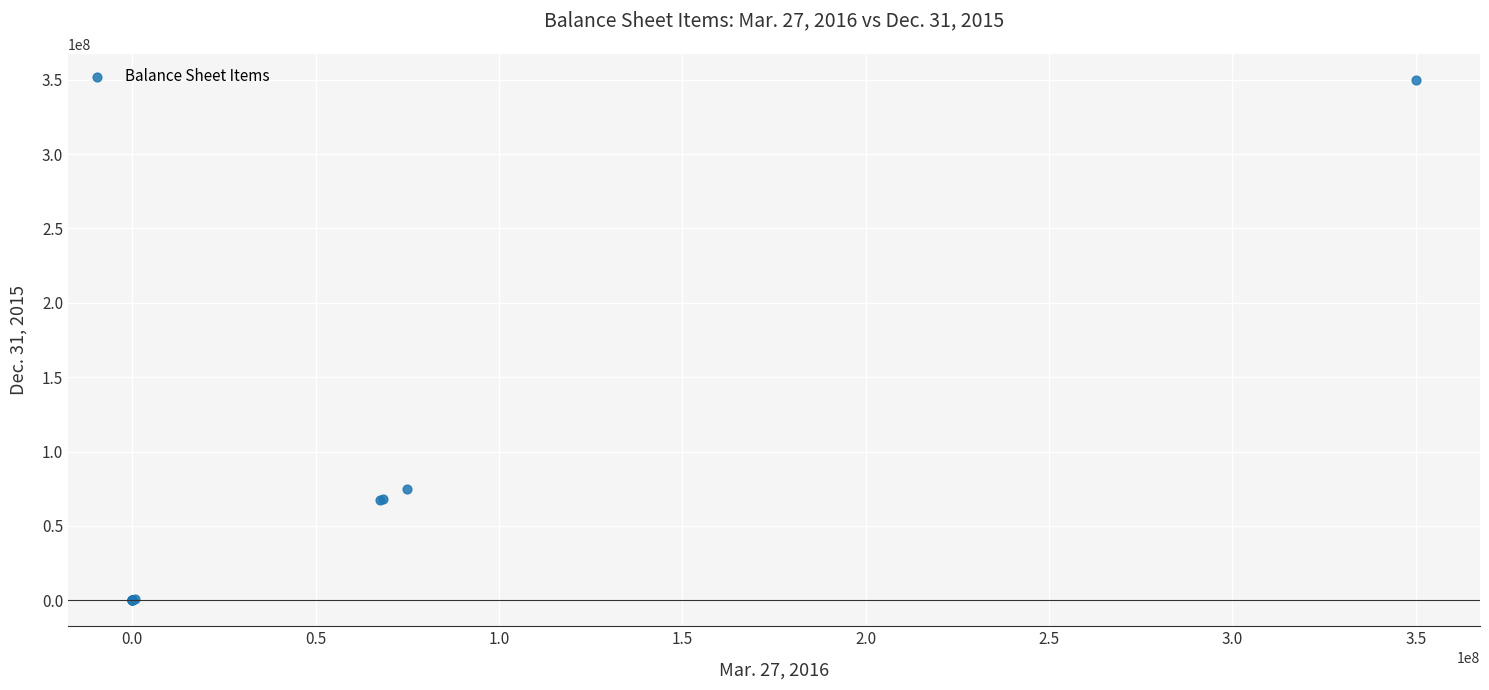

What Y value in the scatter plot is closest to 175000000?

75000000.0